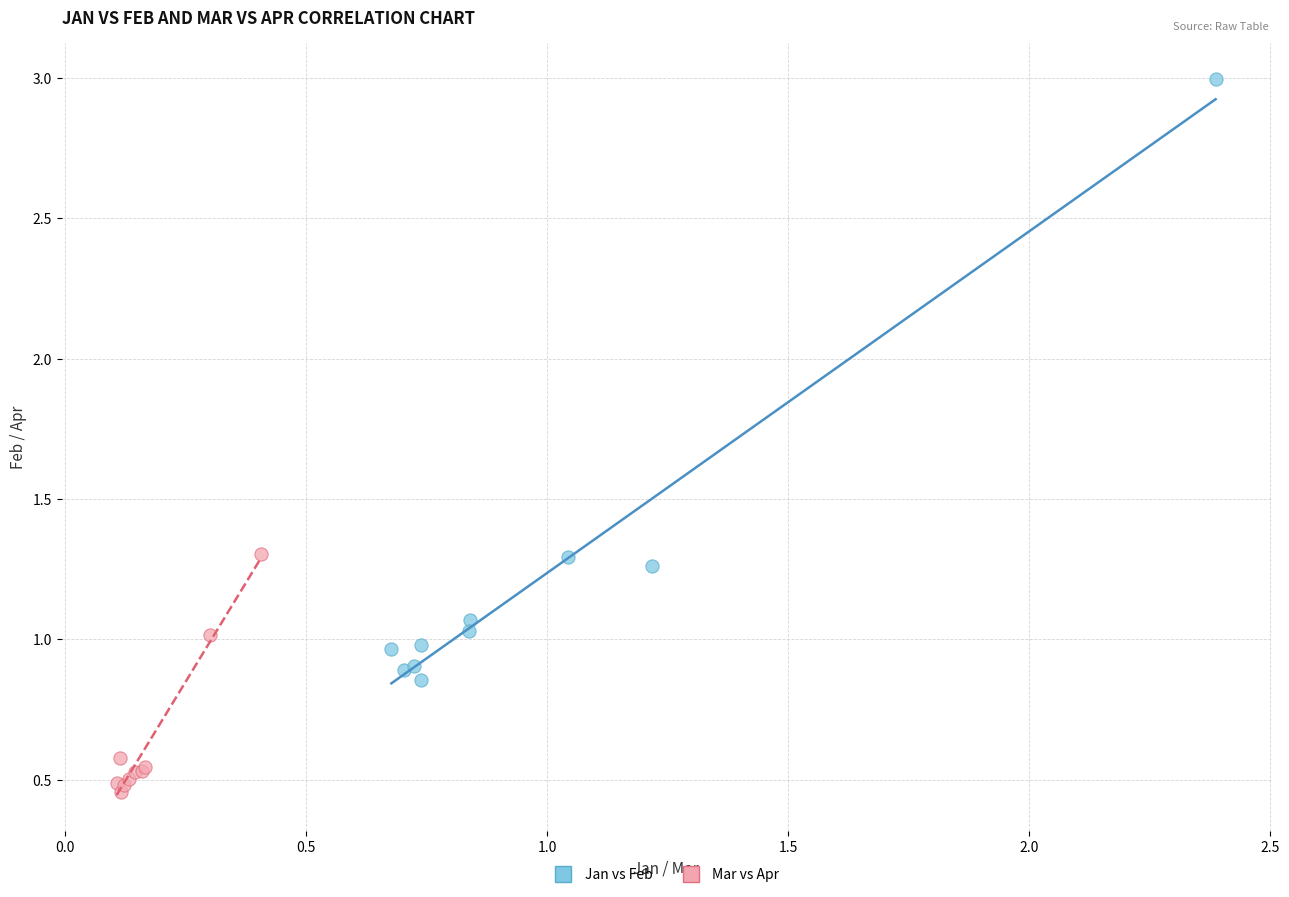

Which series reaches the maximum Y coordinate?

Jan vs Feb